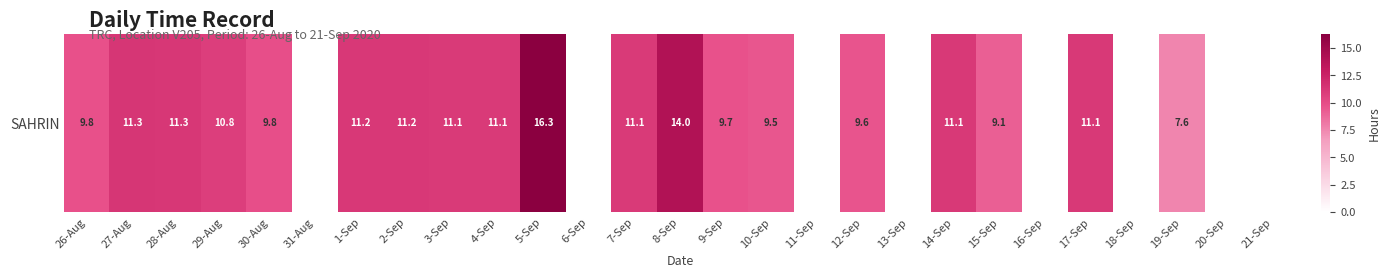

Reading left to right, list all the values displayed in this chart.

9.8	11.3	11.3	10.8	9.8	0.0	11.2	11.2	11.1	11.1	16.3	0.0	11.1	14.0	9.7	9.5	0.0	9.6	0.0	11.1	9.1	0.0	11.1	0.0	7.6	0.0	0.0